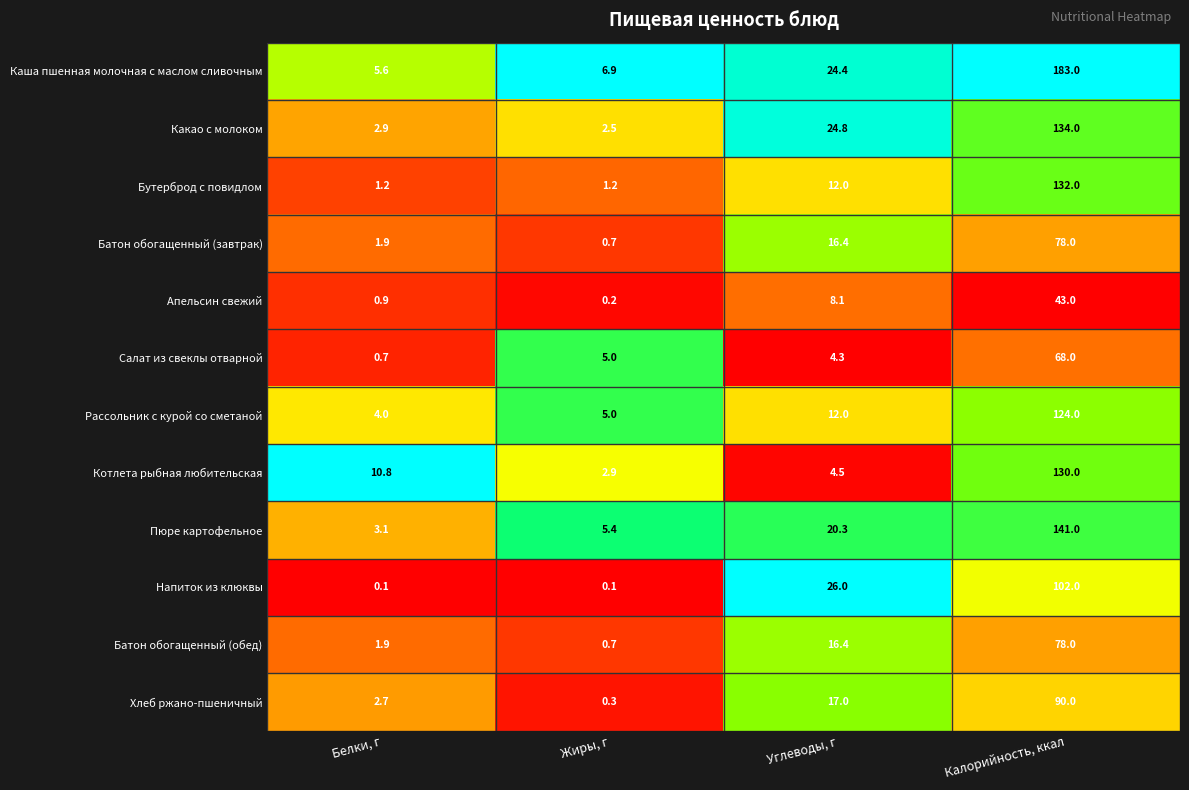

What is the total value across all series at Калорийность, ккал?

1303.0